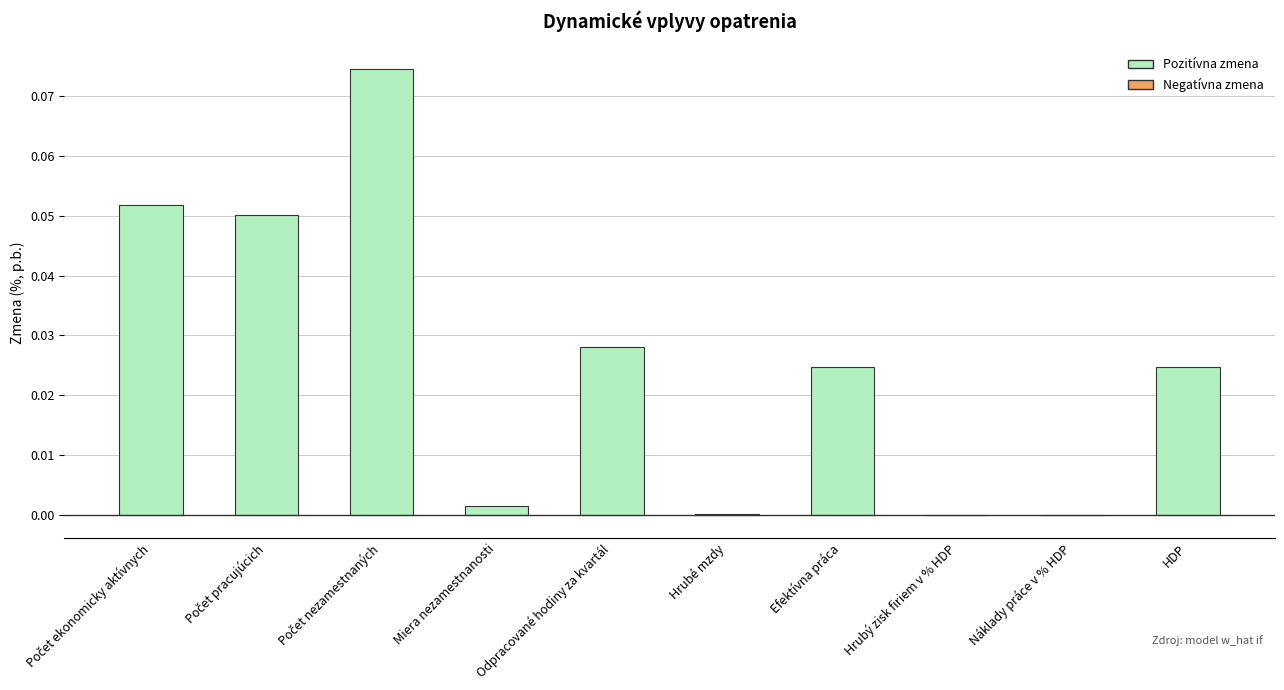

The chart shows a value of 0.0 at Náklady práce v % HDP. True or false?

True